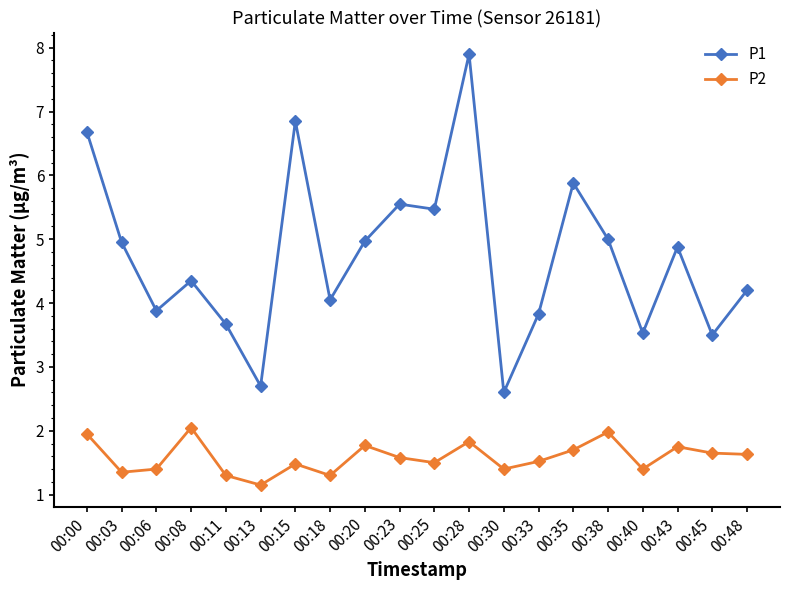

In P2, how many points are lower than both neighbors (excluding endpoints)?

6